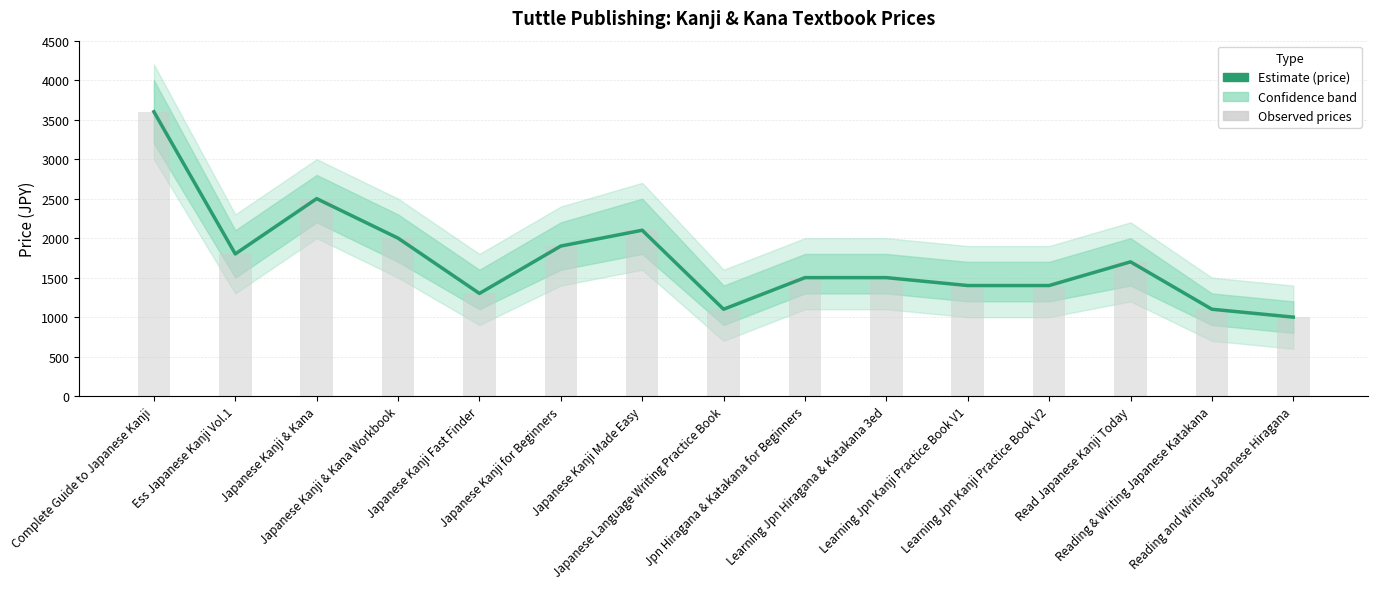

How many values in the Kanji/Kana Textbooks series exceed 1500?

7